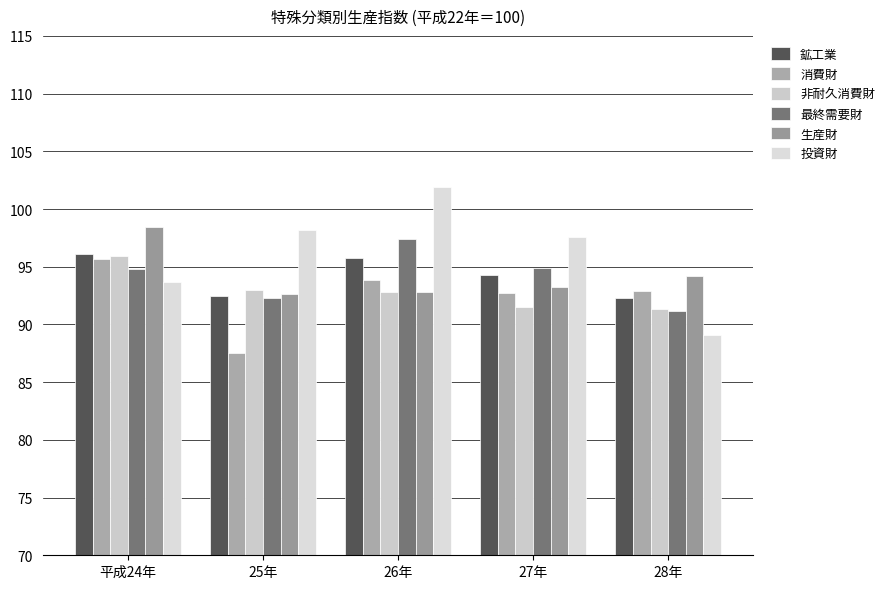

How many groups of bars are there?

5